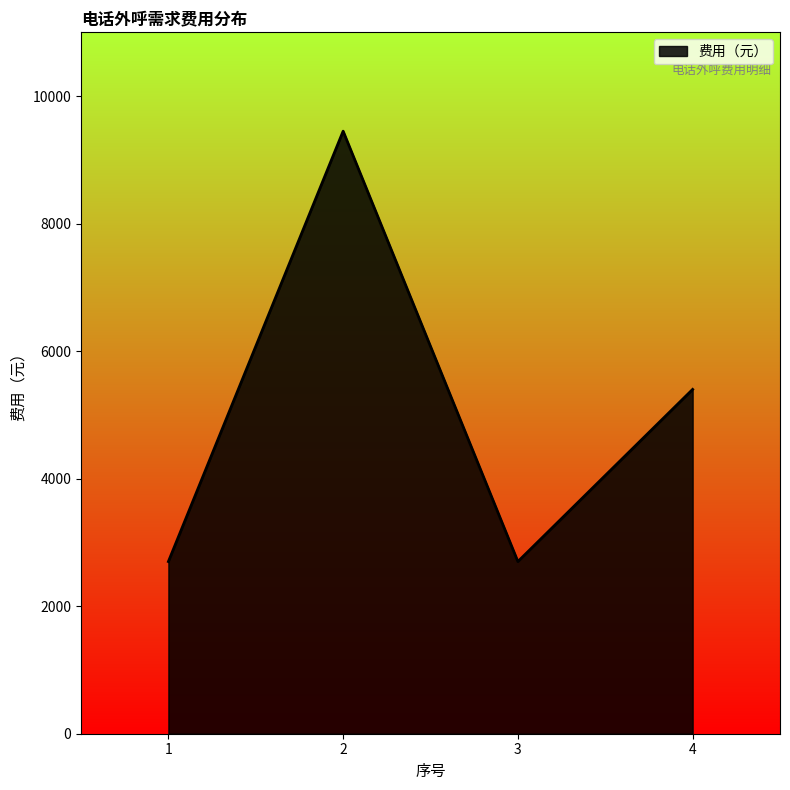

At which category does the data reach its first local peak?

2